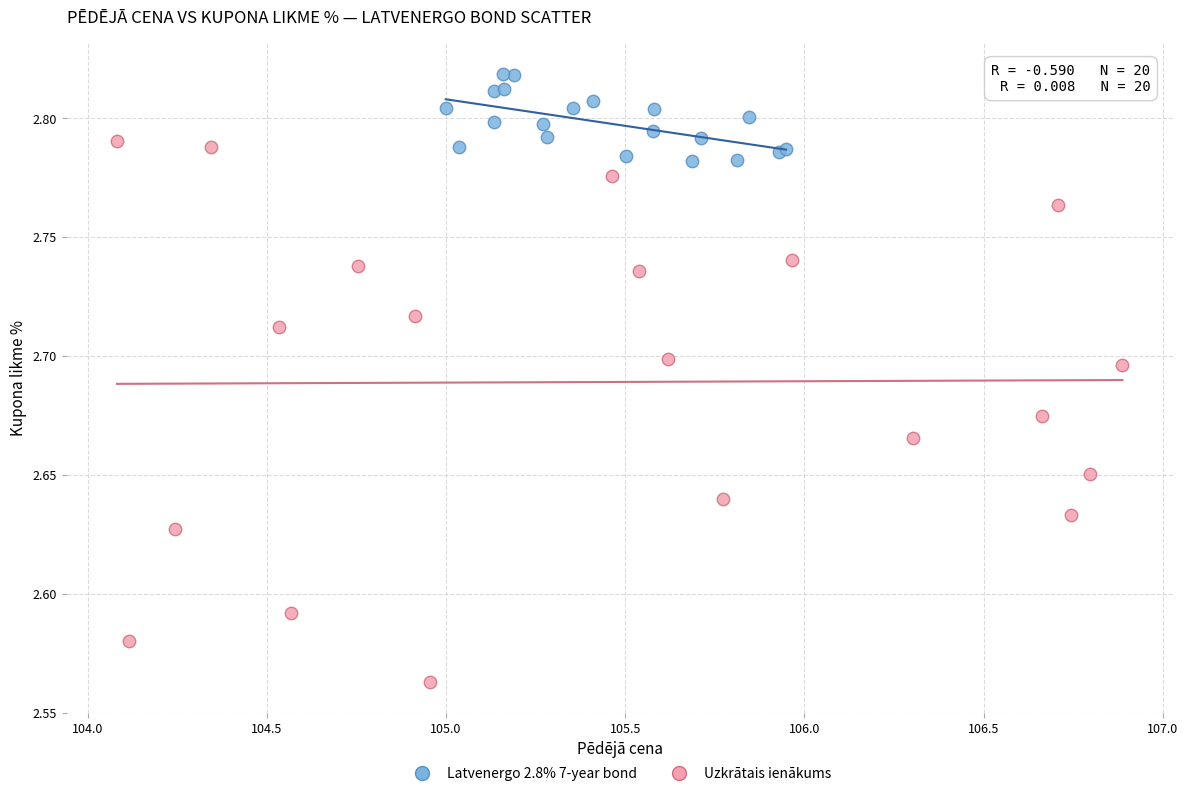

Which series has the largest Y range (max minus min)?

Uzkrātais ienākums